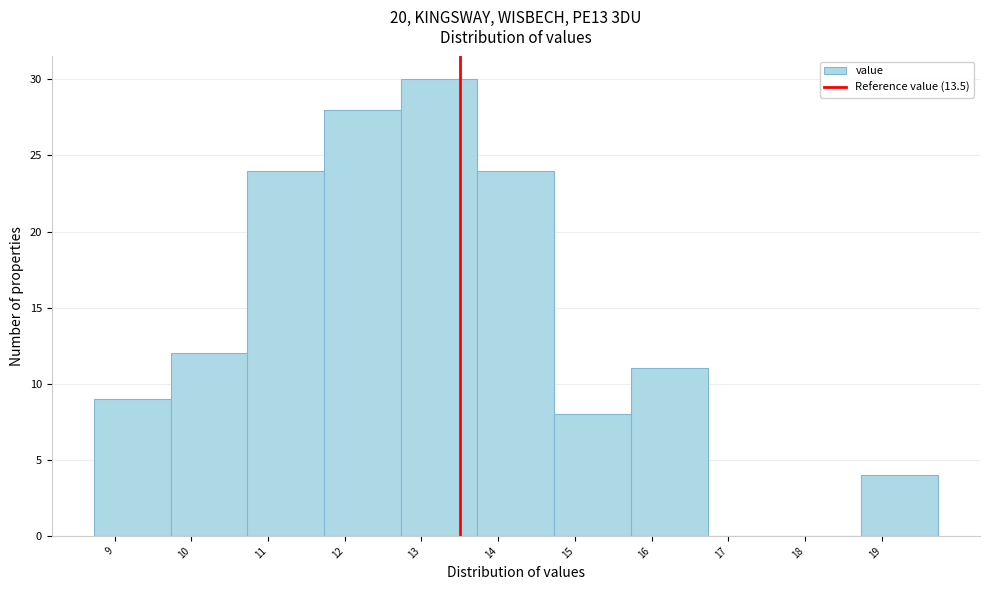

Reading left to right, list every bar in this chart as the range it spans on the x-axis followed by its height. Neither the bar edges nor the heights are printed on the chart, so give them approximately, as read against the axes.

8.73 to 9.73: 9
9.73 to 10.73: 12
10.73 to 11.73: 24
11.73 to 12.73: 28
12.73 to 13.73: 30
13.73 to 14.73: 24
14.73 to 15.73: 8
15.73 to 16.73: 11
16.73 to 17.73: 0
17.73 to 18.73: 0
18.73 to 19.73: 4